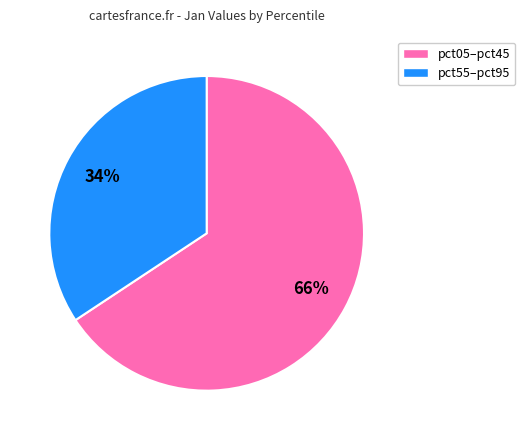

To the nearest percent, what is the average slice percentage?

50%